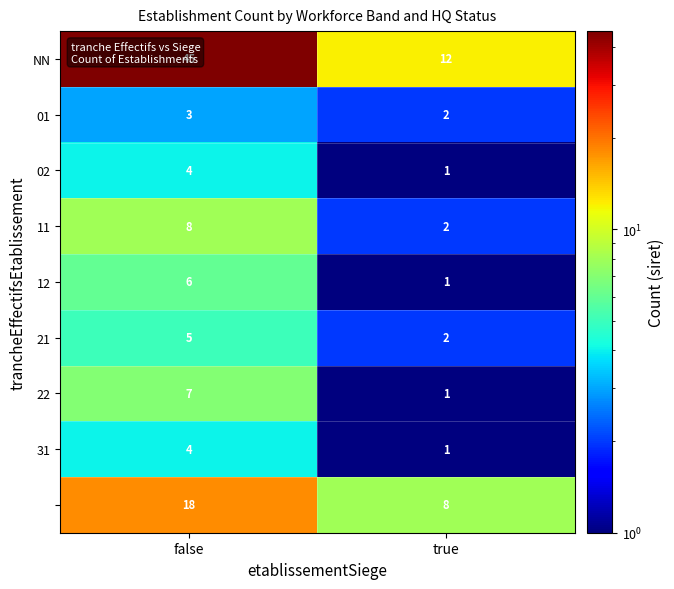

What is the total value across all series at false?

100